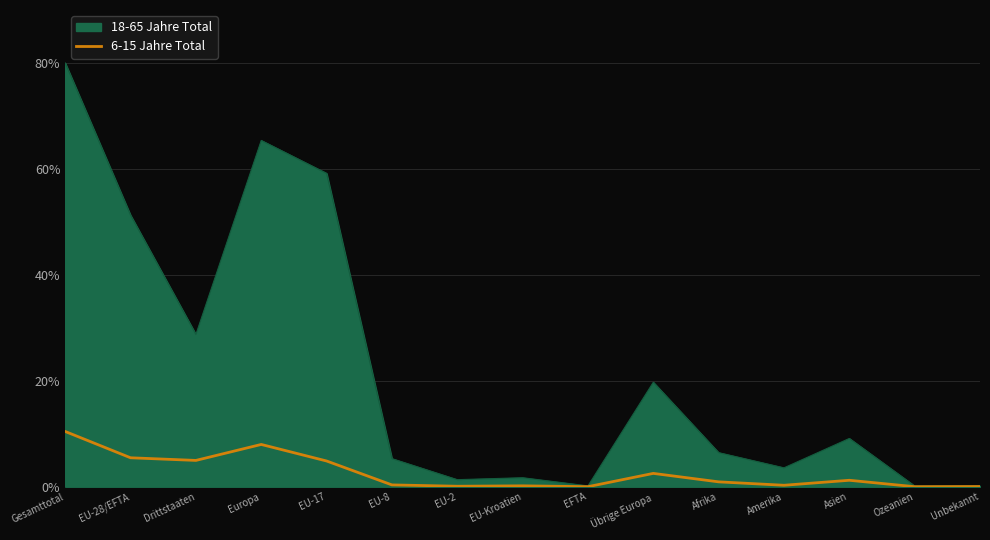

The 6-15 Jahre Total series shows 2.5 at Übrige Europa. True or false?

True